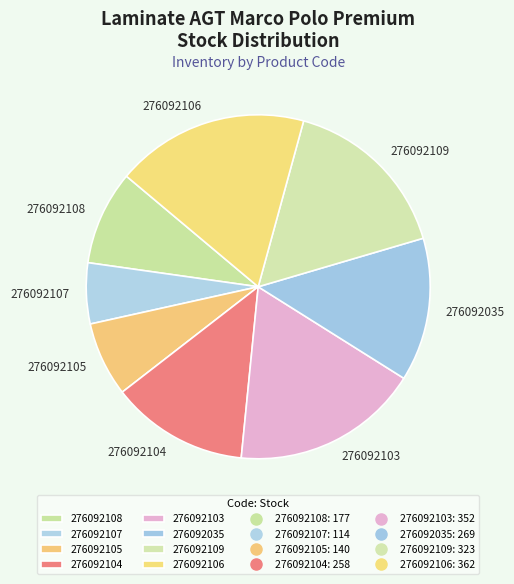

Does 276092107 represent more than half of the total?

No